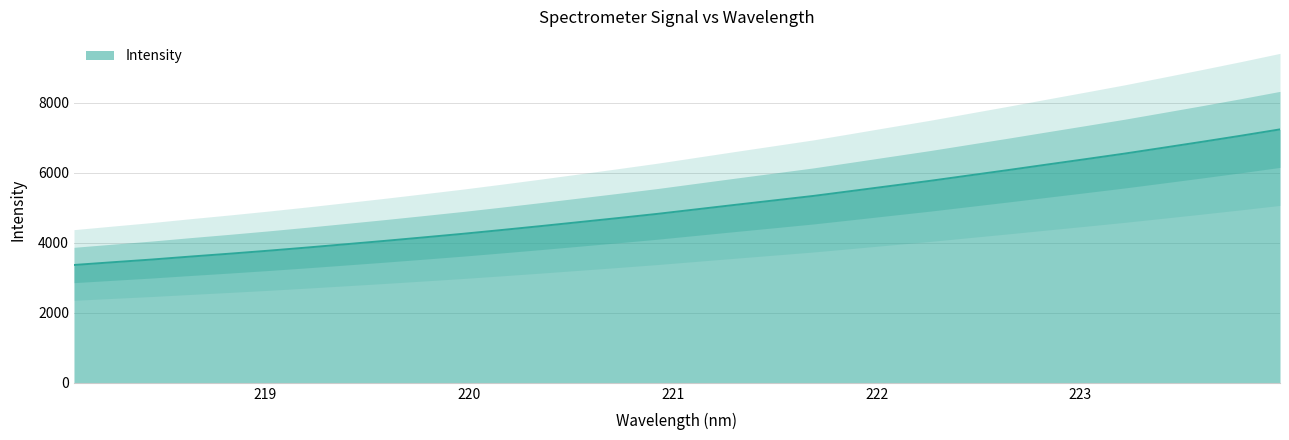

What is the difference between the values at 219.9712 and 221.1174?

699.3